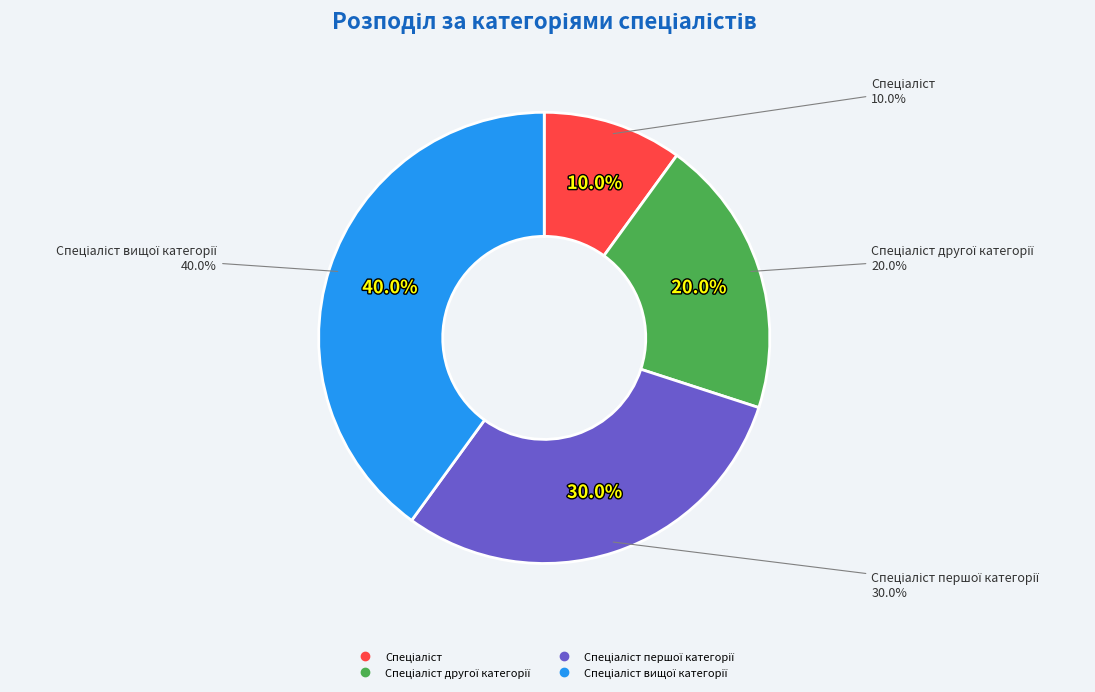

Which category has the biggest portion of the pie?

Спеціаліст вищої категорії